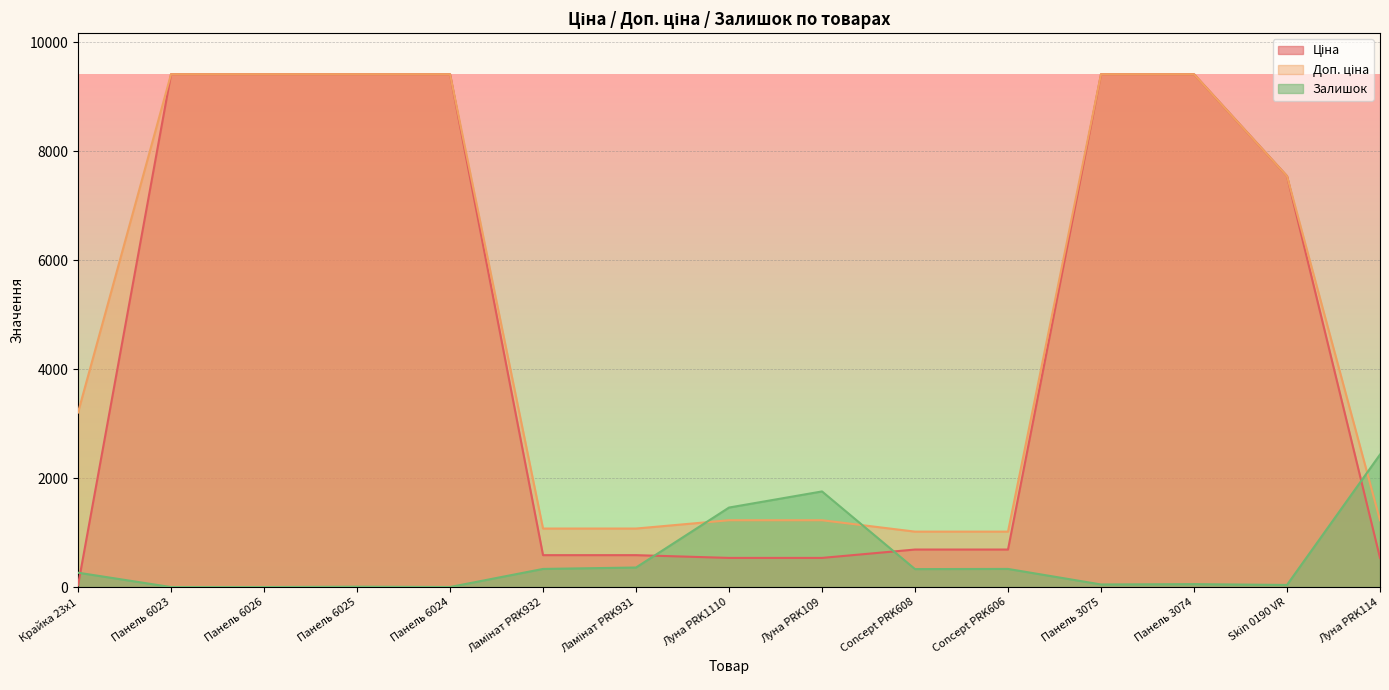

Where do Доп. ціна and Залишок first cross each other?

Ламінат PRK931 and Луна PRK1110